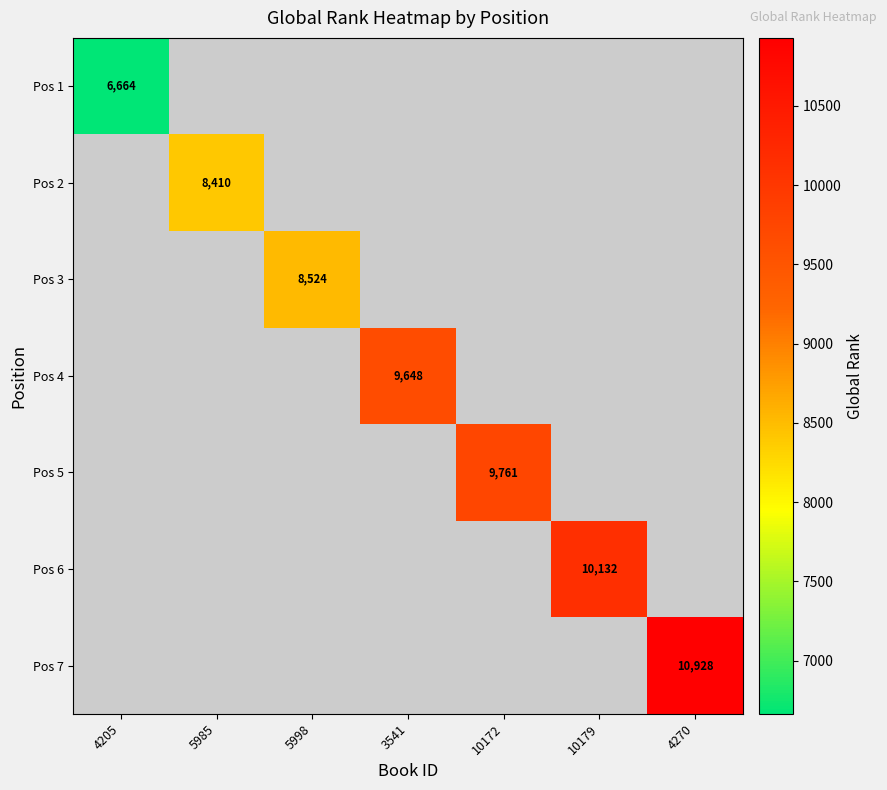

Which category has the lowest value across all series?

4205